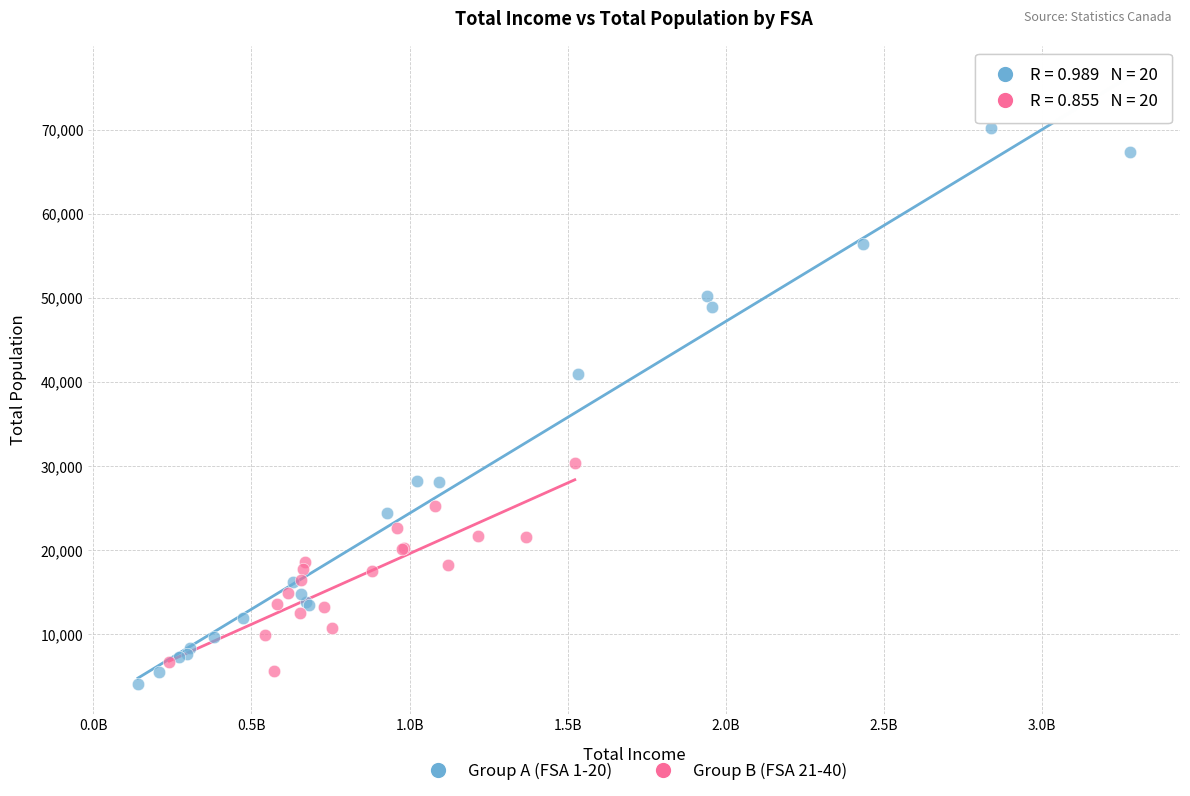

What are all the series names shown in the legend?

Group A (FSA 1-20), Group B (FSA 21-40)